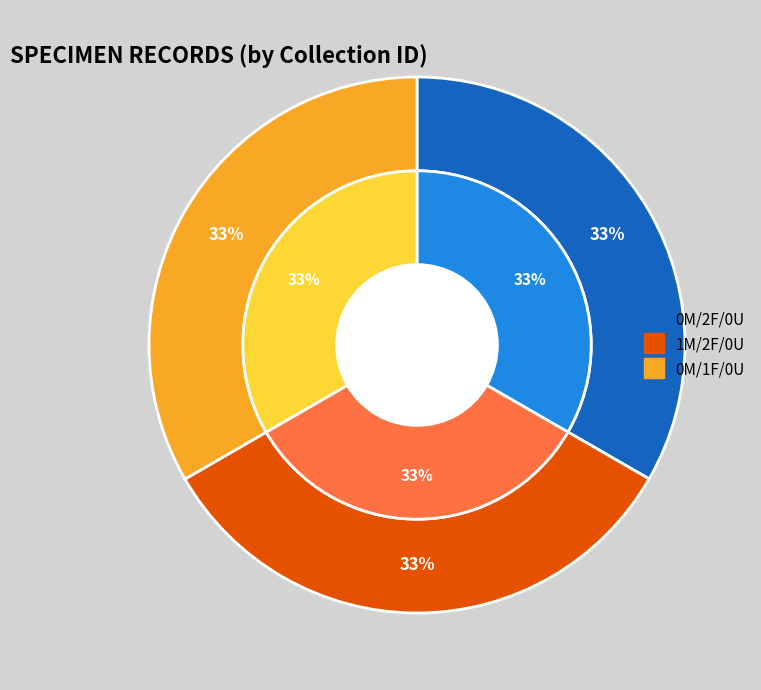

Approximately how many times larger is the value at 2 (0 male(s), 2 female(s), 0 unsexed) compared to 3 (1 male(s), 2 female(s), 0 unsexed)?

1.0